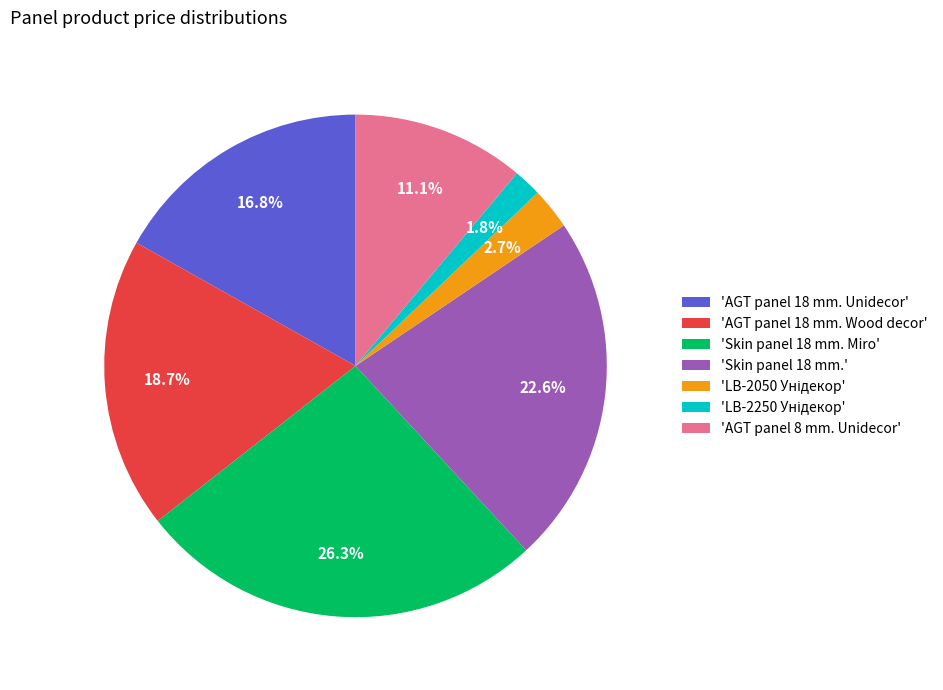

What portion of the pie excludes 'AGT panel 18 mm. Wood decor'?

81.3%